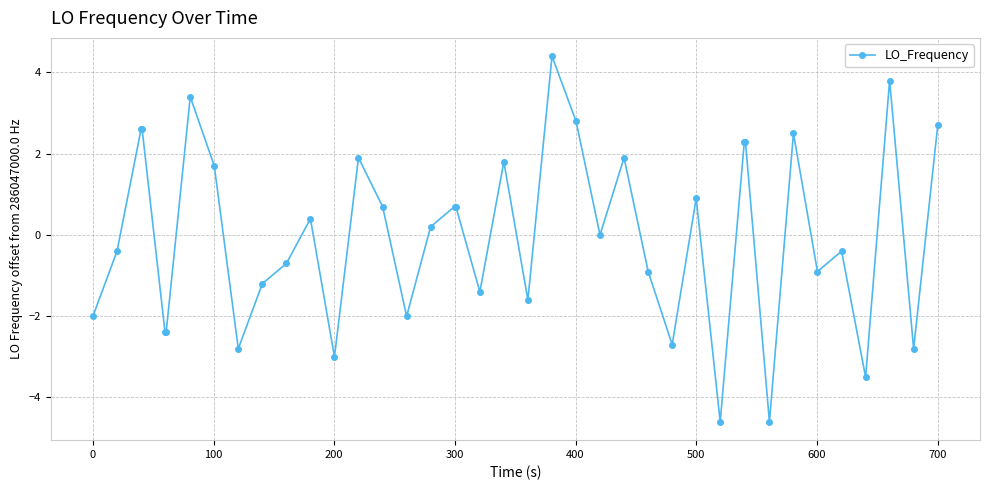

What is the value of the 22nd point from the left?

-1.6